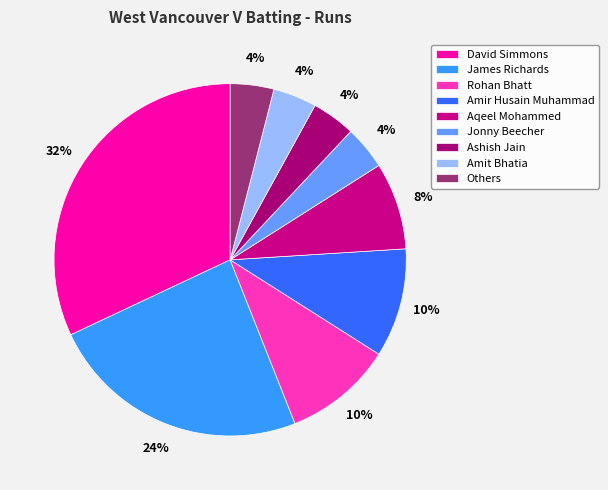

True or false: Rohan Bhatt accounts for 10% of the total.

True